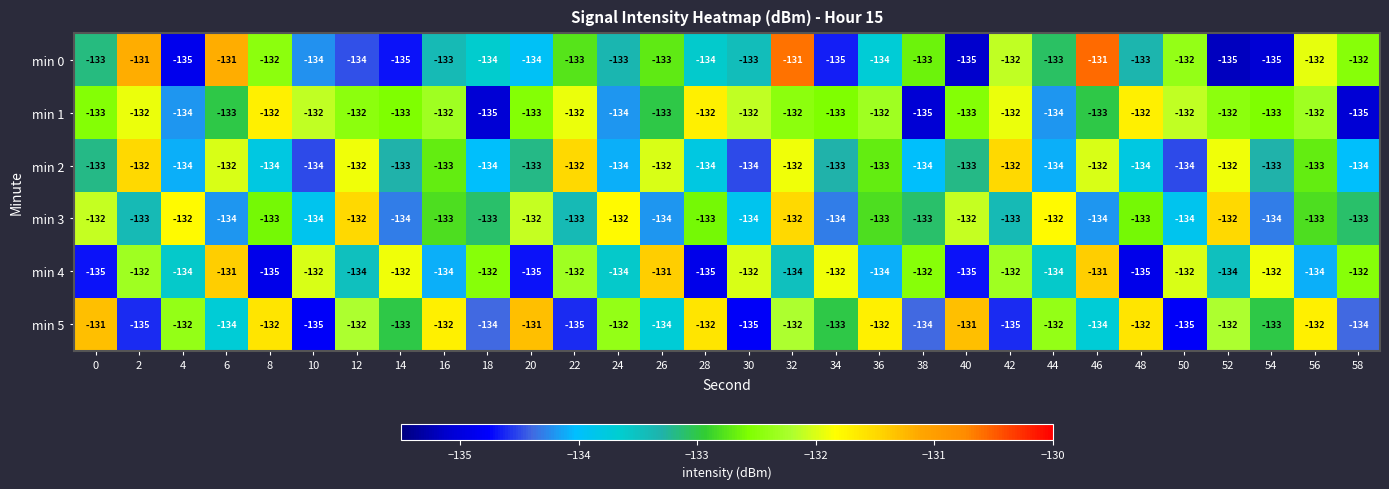

What is the sum of all min 4 values?

-3993